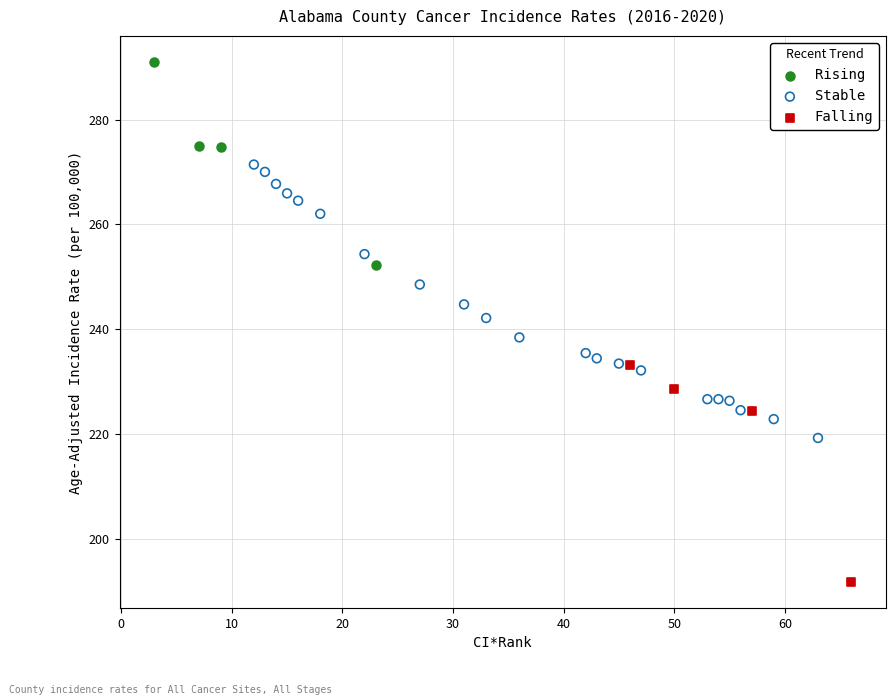

Which series reaches the maximum Y coordinate?

Rising